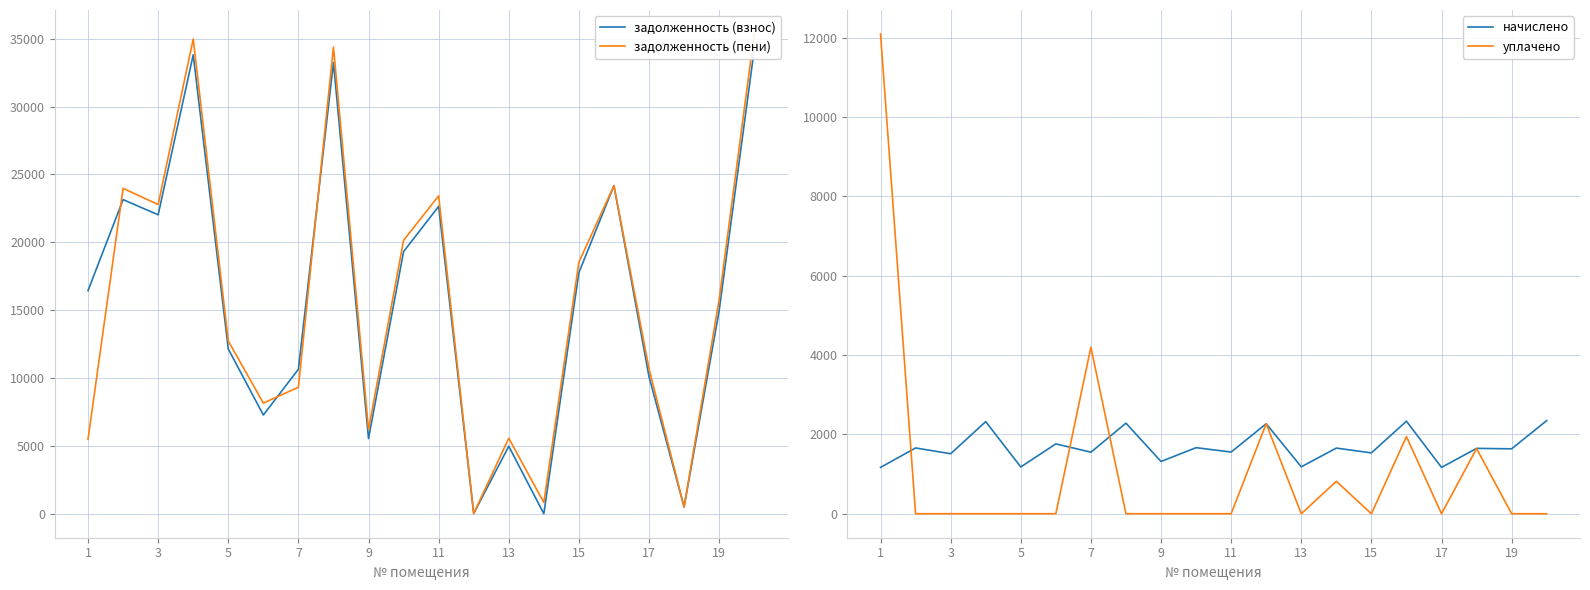

The value of уплачено at 11 is -4946.8. True or false?

False